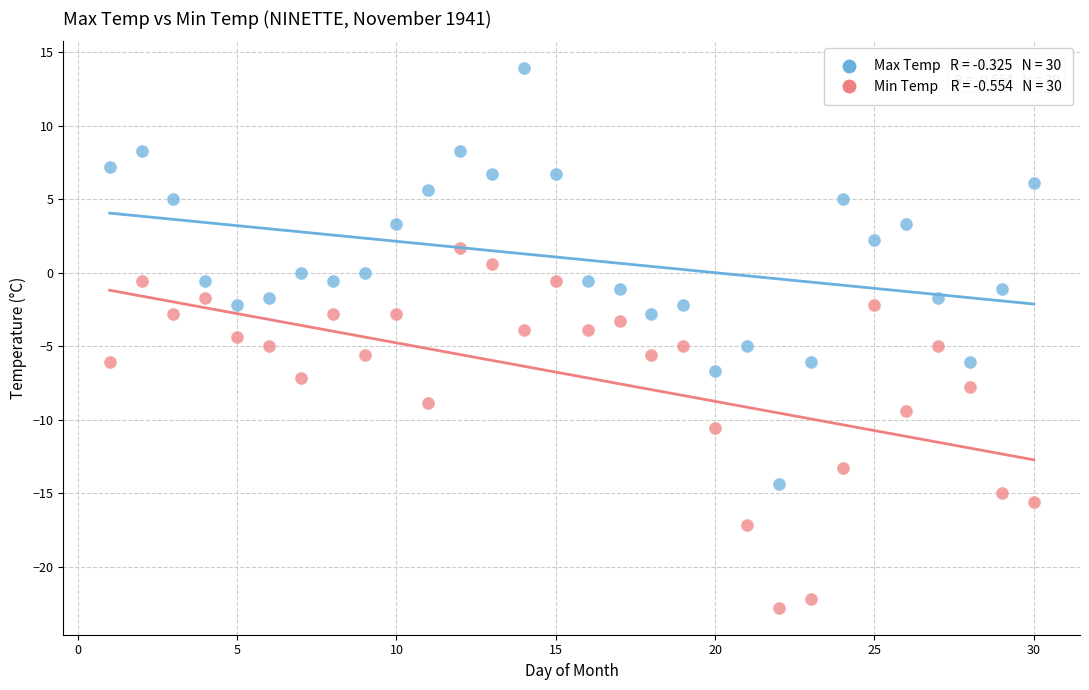

Across all data points, what is the range of Y values (max minus min)?

36.7